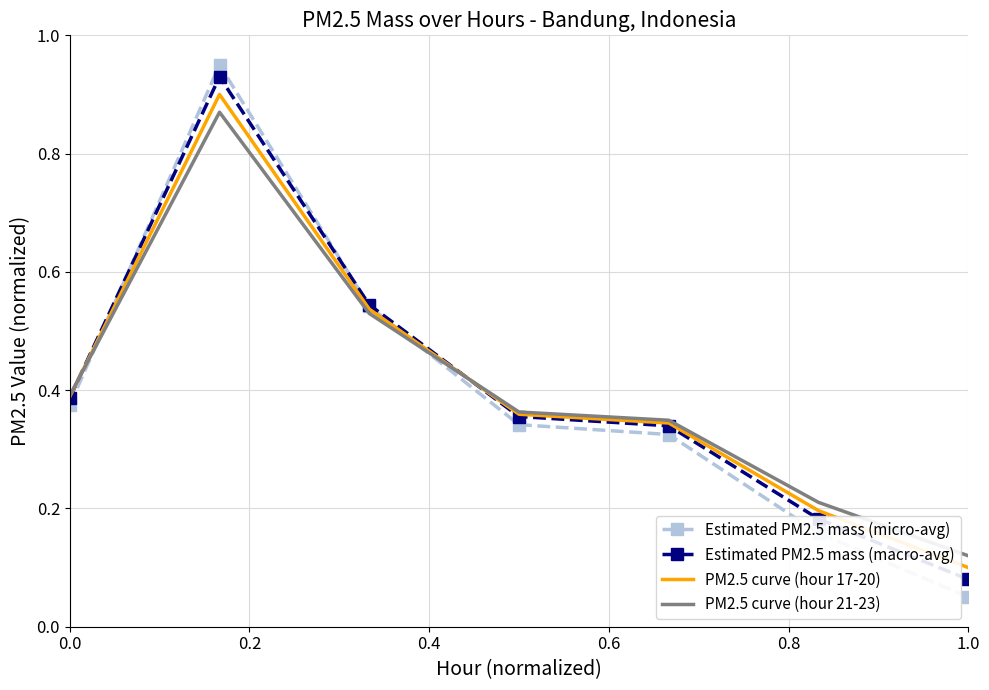

What is the sum of all PM2.5 curve (hour 17-20) values?

2.8